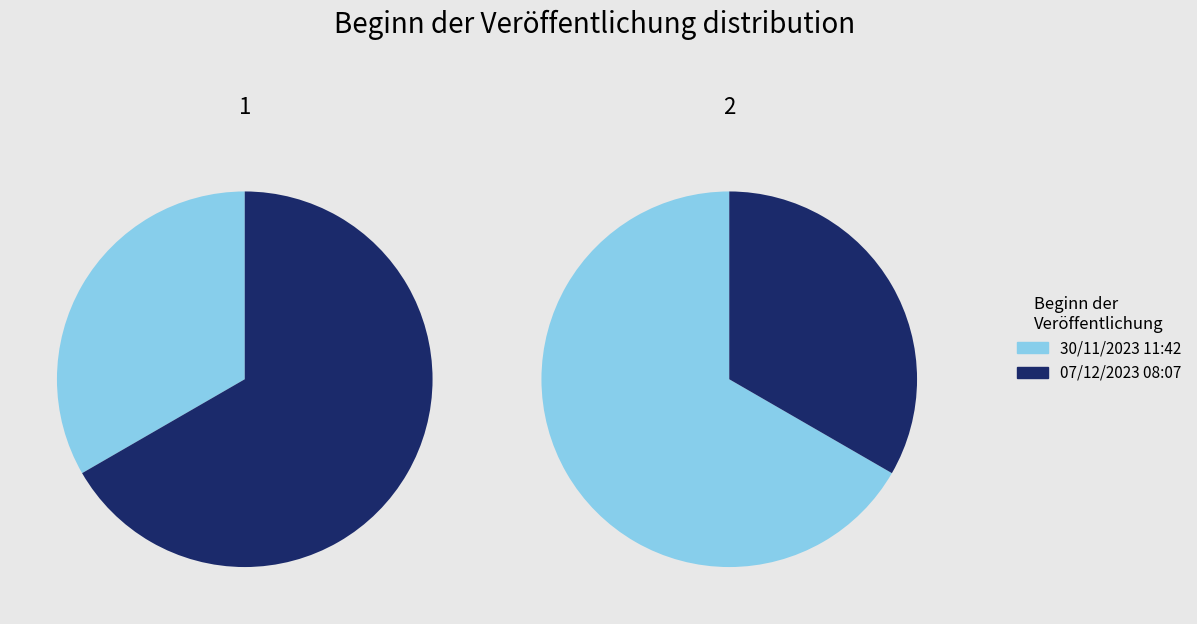

Count the number of slices in the pie.

2